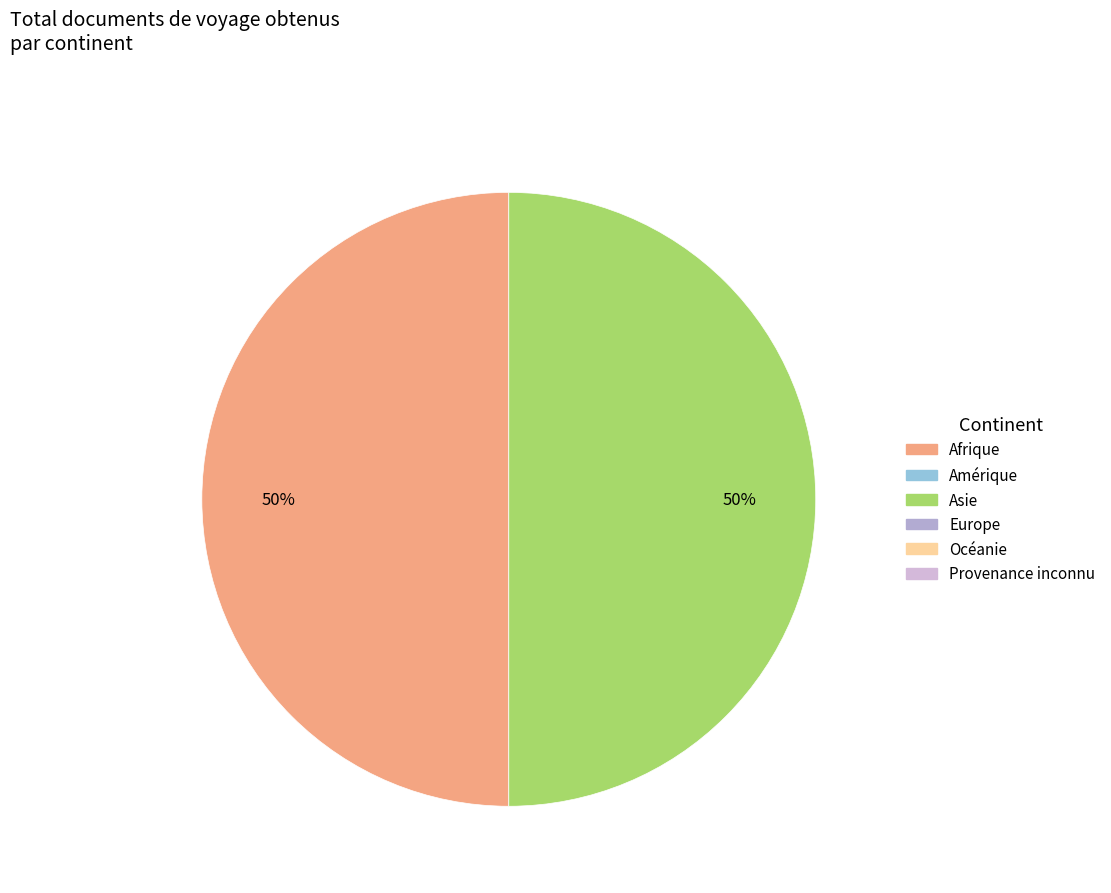

To the nearest percent, what is the average slice percentage?

50%